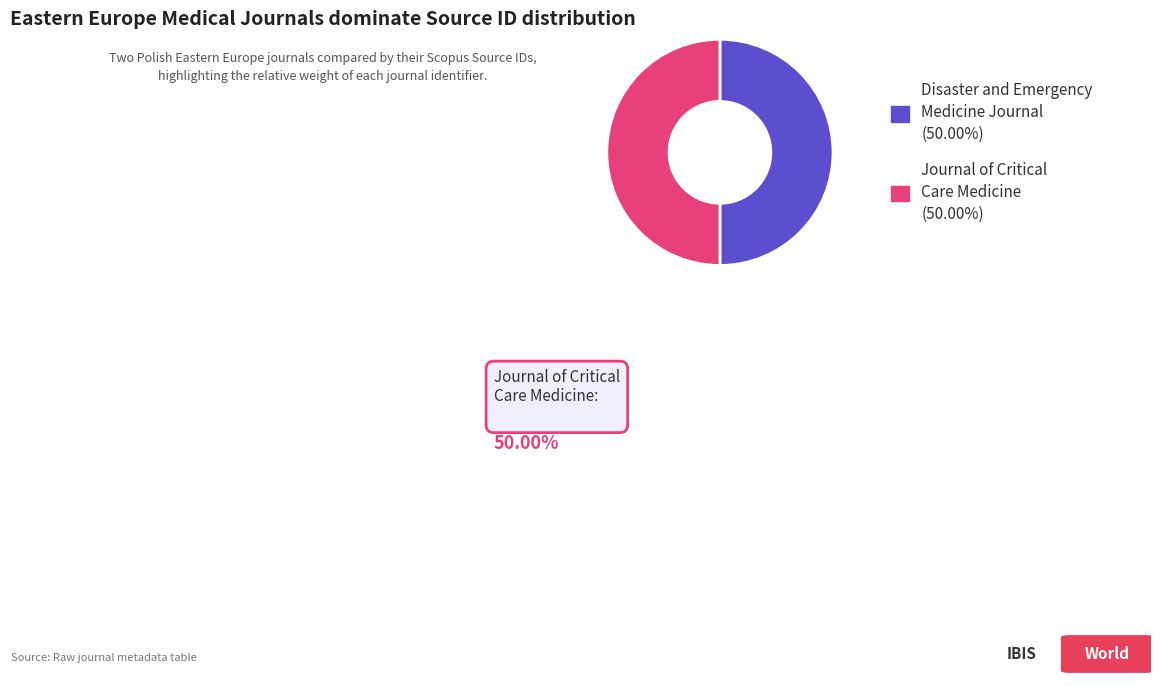

Is the sum of Disaster and Emergency Medicine Journal and Journal of Critical Care Medicine greater than half?

Yes